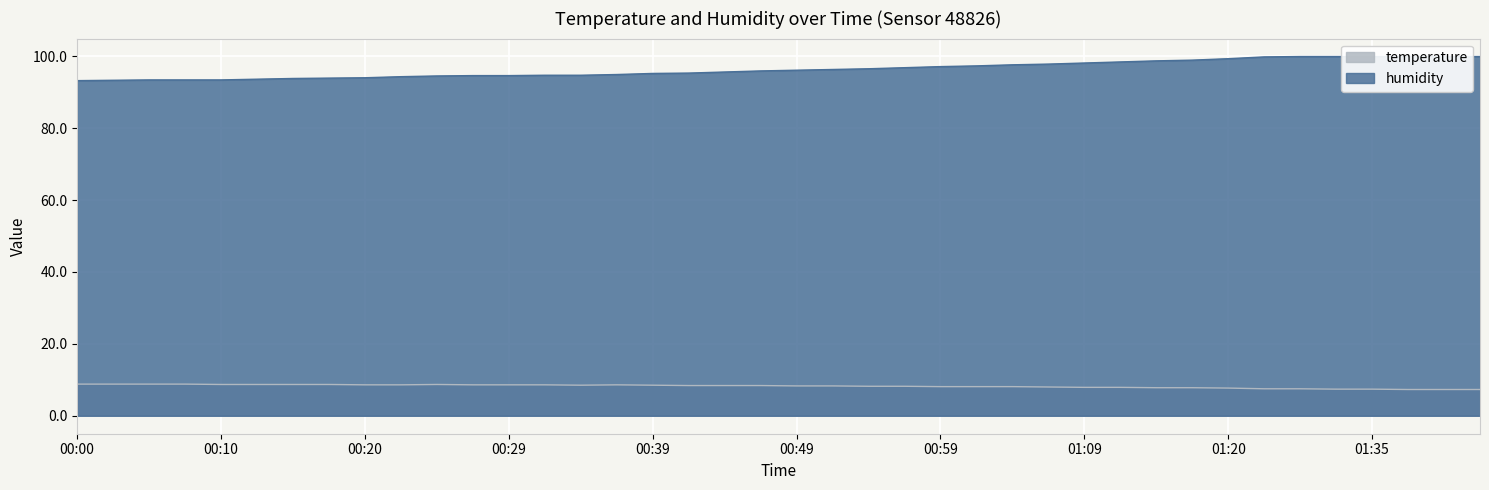

What is the difference between the highest and lowest values at 00:25?

85.8